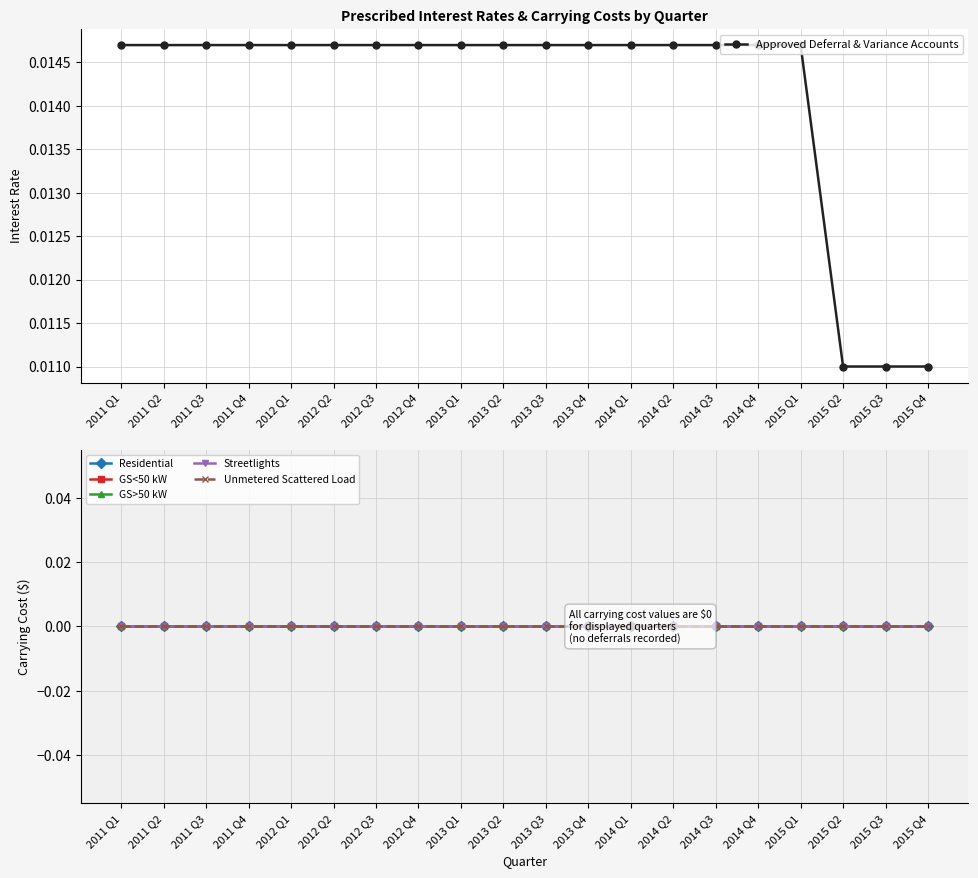

Which series has the largest range (max minus min)?

Approved Deferral & Variance Accounts